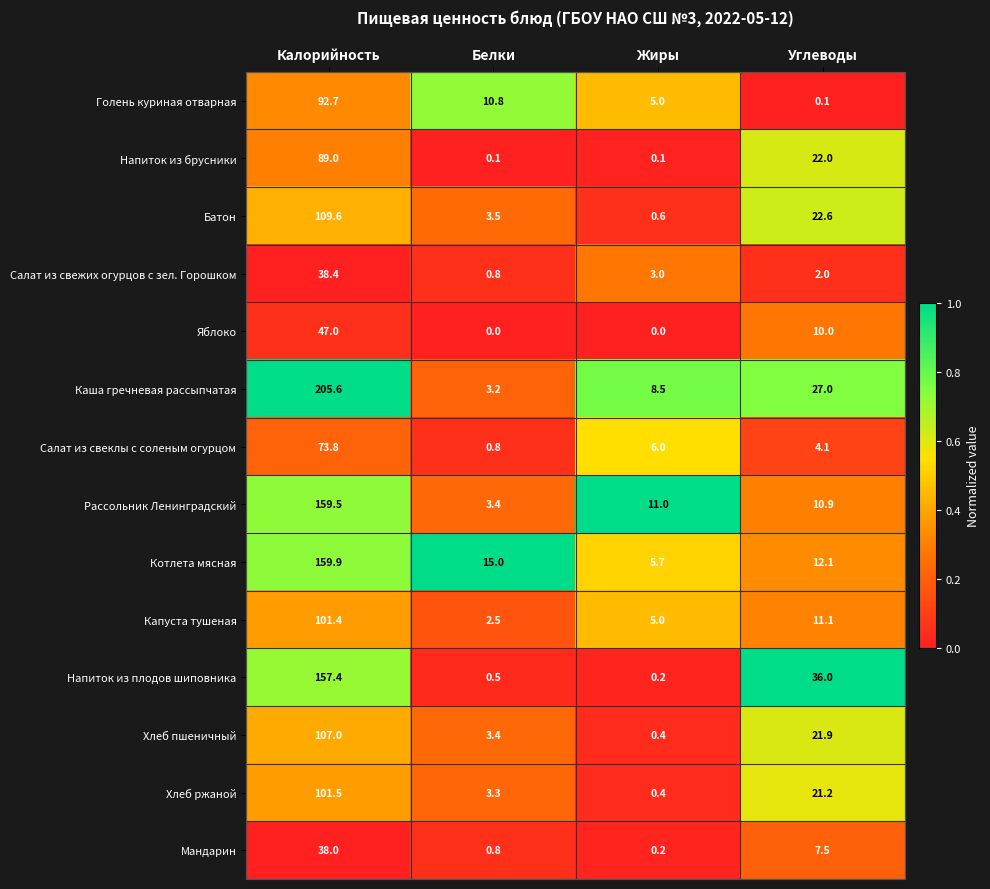

The Голень куриная отварная series shows 1.2 at Жиры. True or false?

False